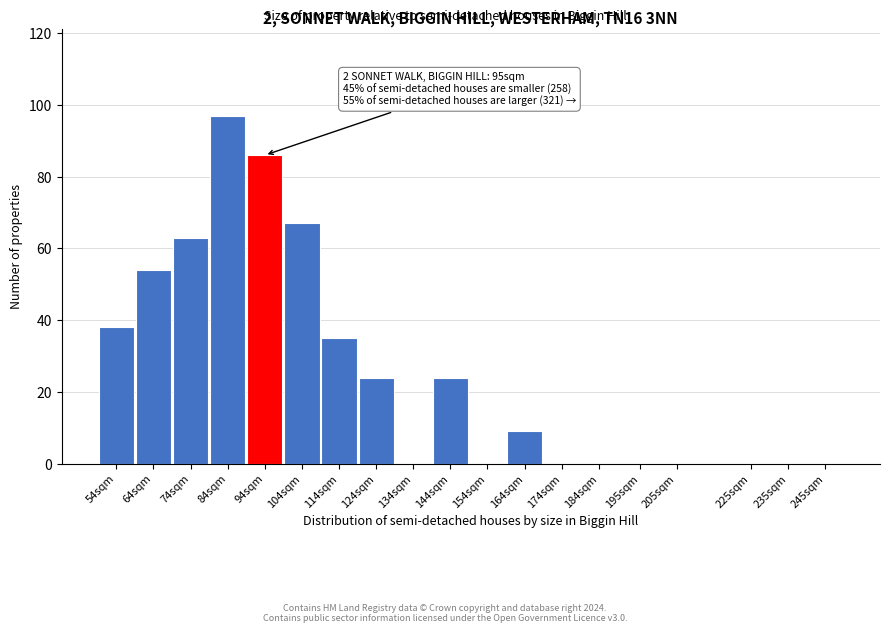

Reading left to right, list all the values displayed in this chart.

54sqm=38	64sqm=54	74sqm=63	84sqm=97	94sqm=86	104sqm=67	114sqm=35	124sqm=24	134sqm=0	144sqm=24	154sqm=0	164sqm=9	174sqm=0	184sqm=0	195sqm=0	205sqm=0	225sqm=0	235sqm=0	245sqm=0